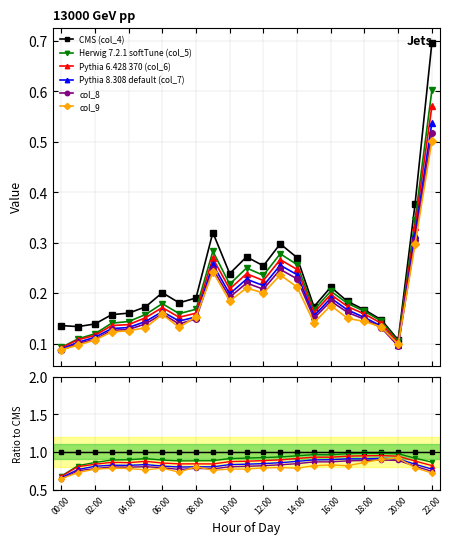

How many lines are shown in the chart?

6